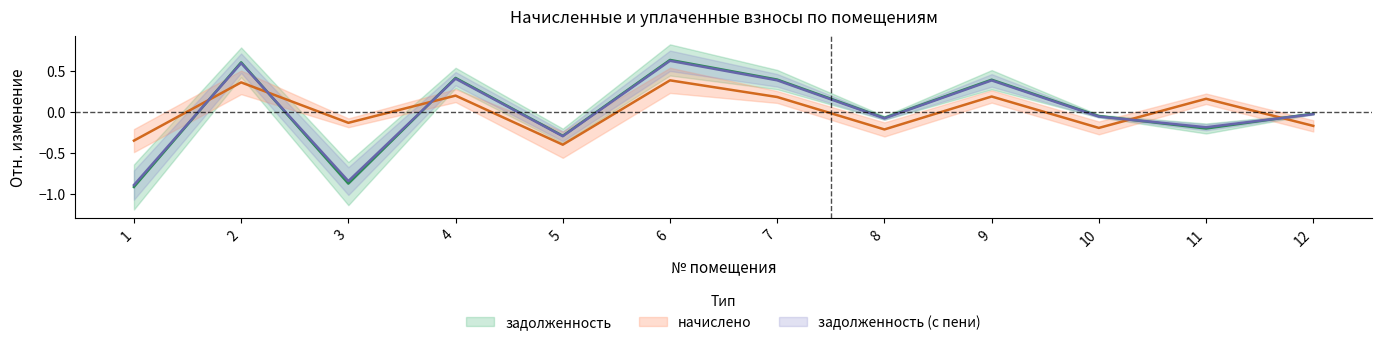

The value of начислено at 9 is 0.2. True or false?

True